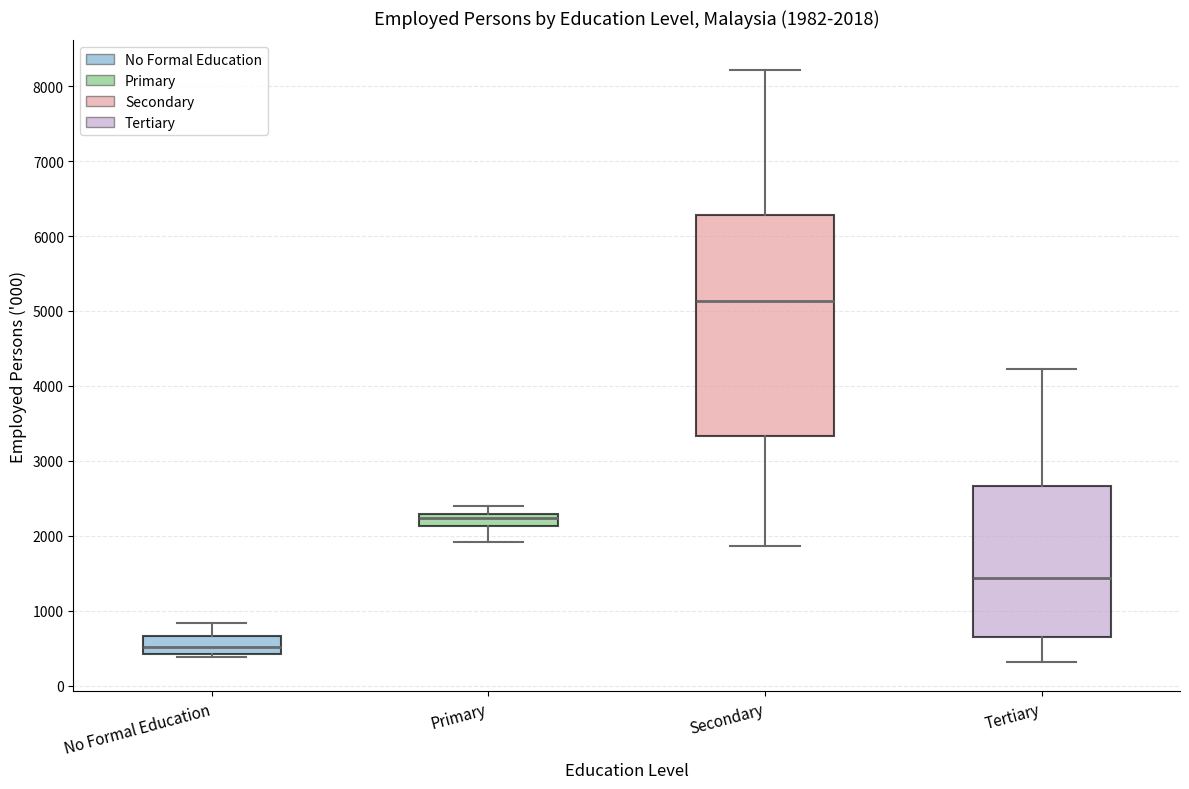

Comparing the boxes themselves (not the whiskers), which one is the tallest?

Secondary